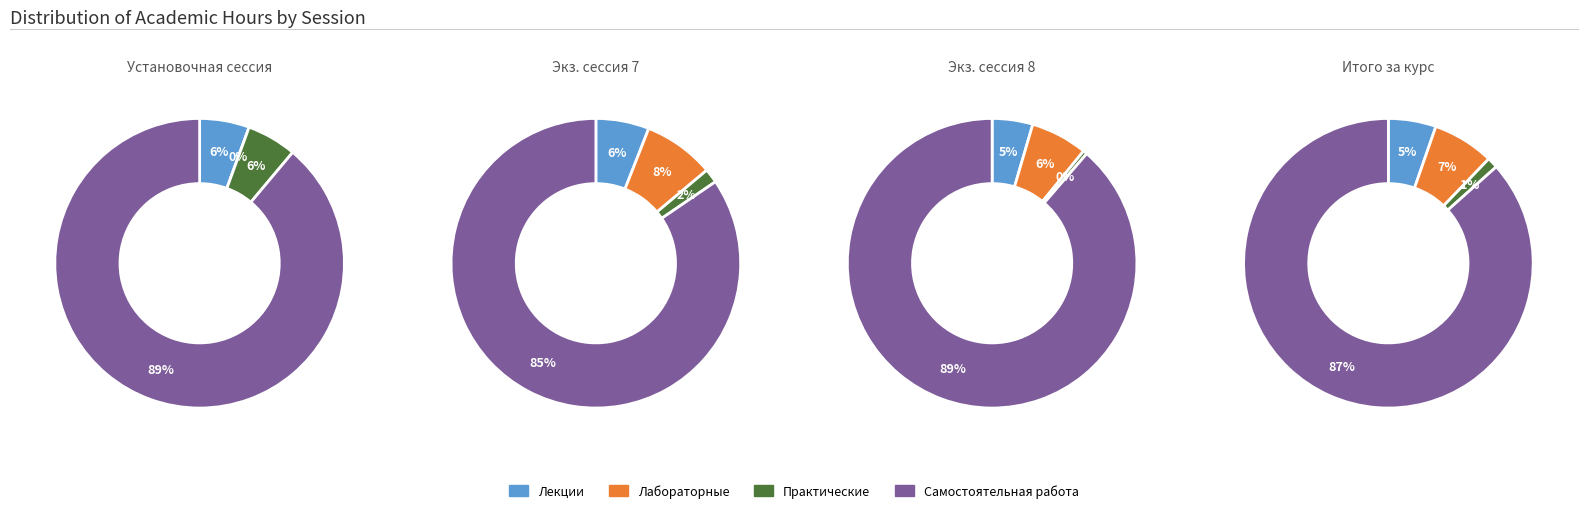

Do 0 and 1 together represent more than half of the pie?

No